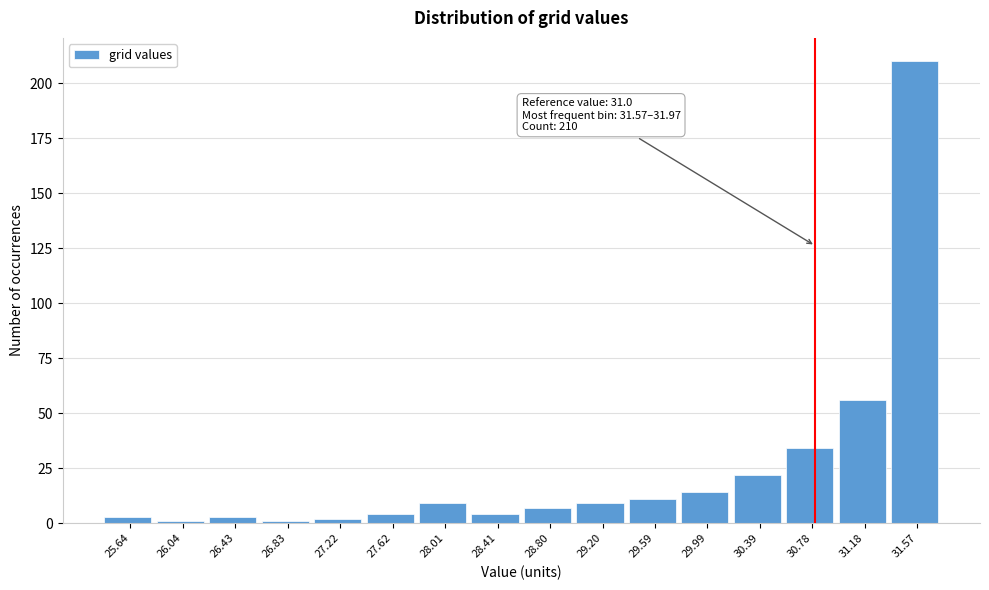

Reading right to left, list all the values displayed in this chart.

31.57=210	31.18=56	30.78=34	30.39=22	29.99=14	29.59=11	29.20=9	28.80=7	28.41=4	28.01=9	27.62=4	27.22=2	26.83=1	26.43=3	26.04=1	25.64=3